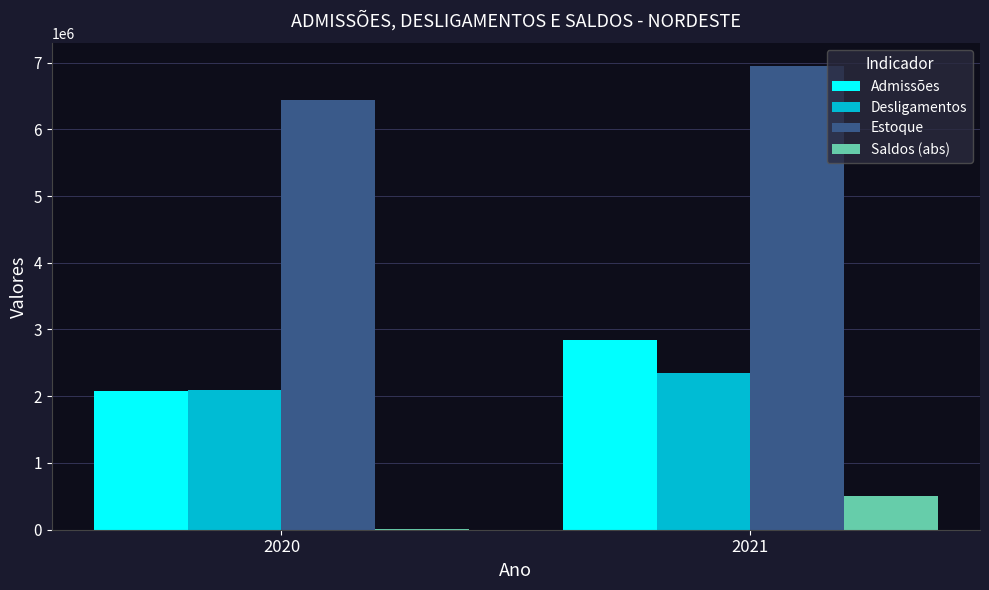

How many distinct data groups are displayed?

4